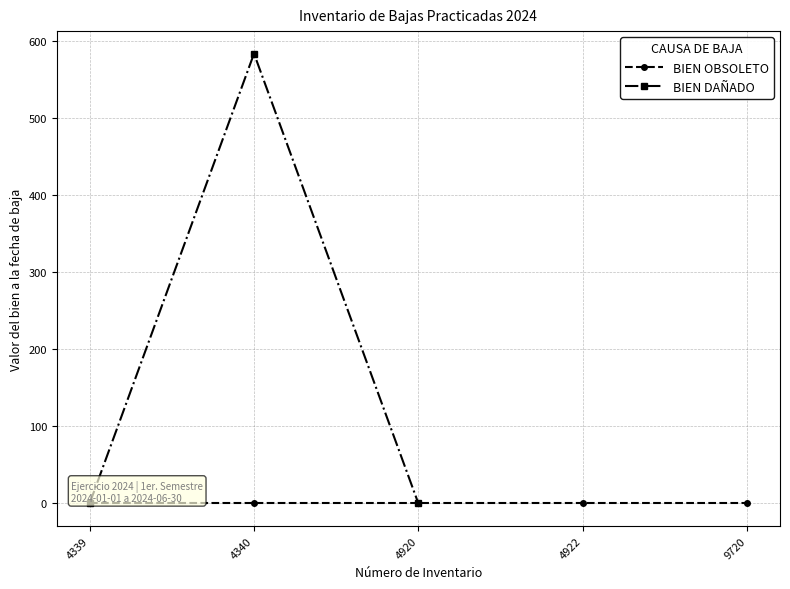

The BIEN DAÑADO series shows 0.0 at 4339. True or false?

True